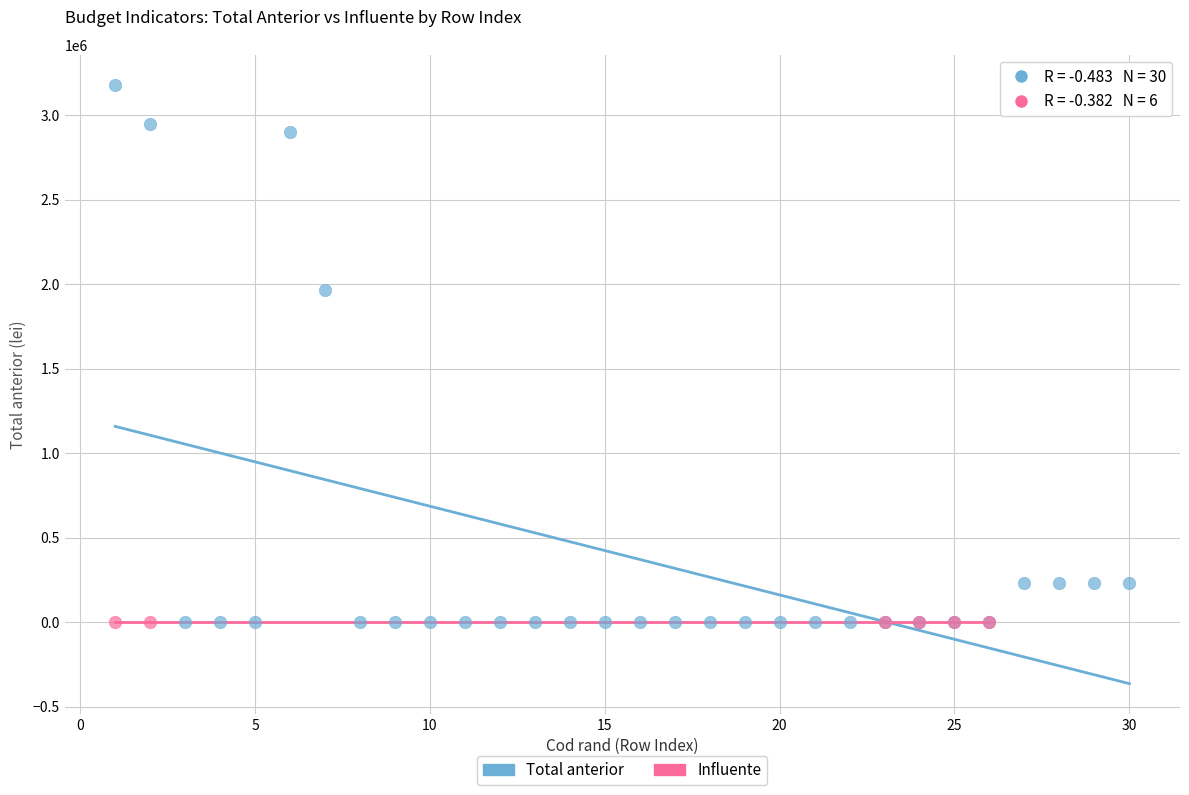

Which series has the largest Y range (max minus min)?

Total anterior